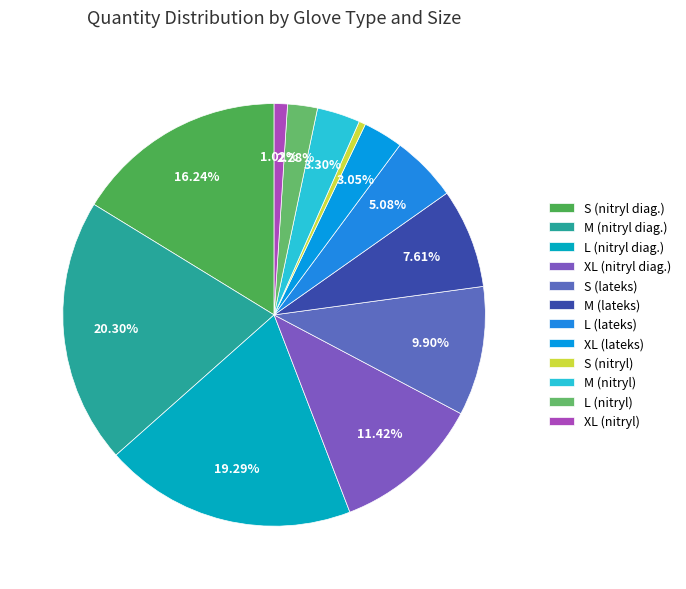

To the nearest percent, what is the difference between the largest and smallest slice percentages?

20%